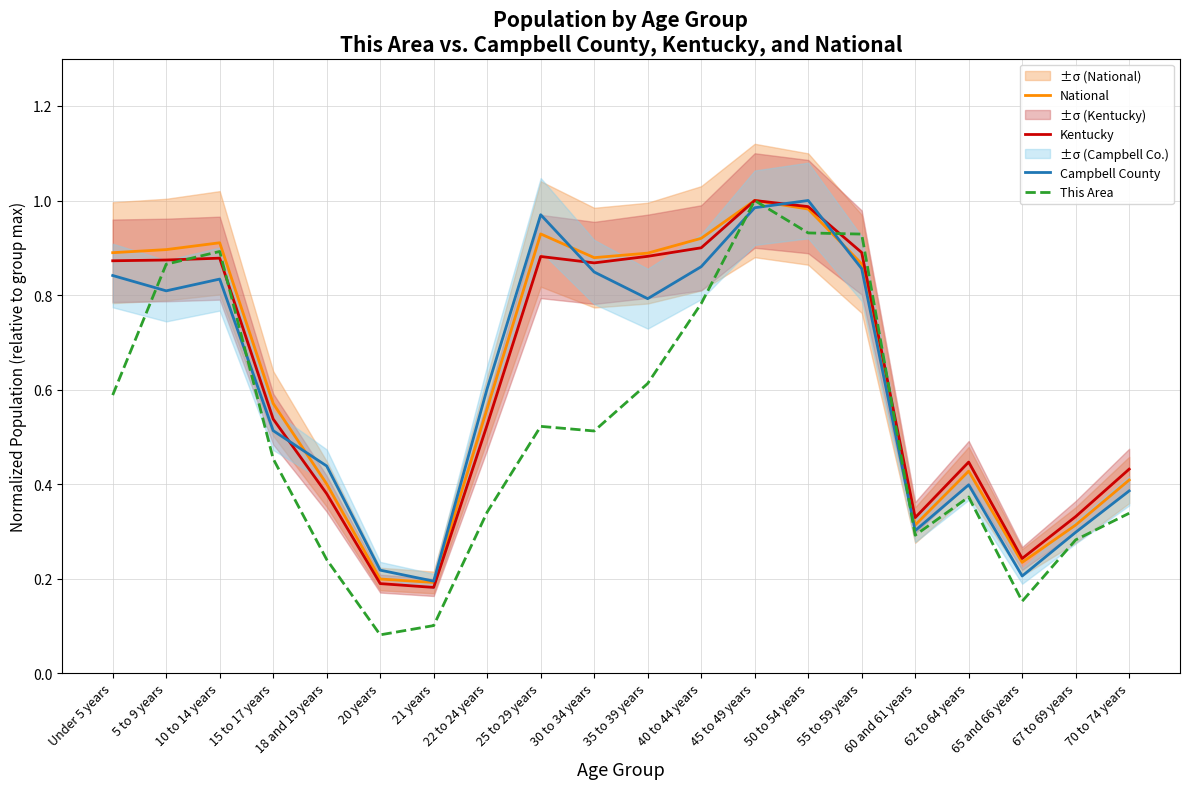

Is this an area chart (filled region under the line)?

No